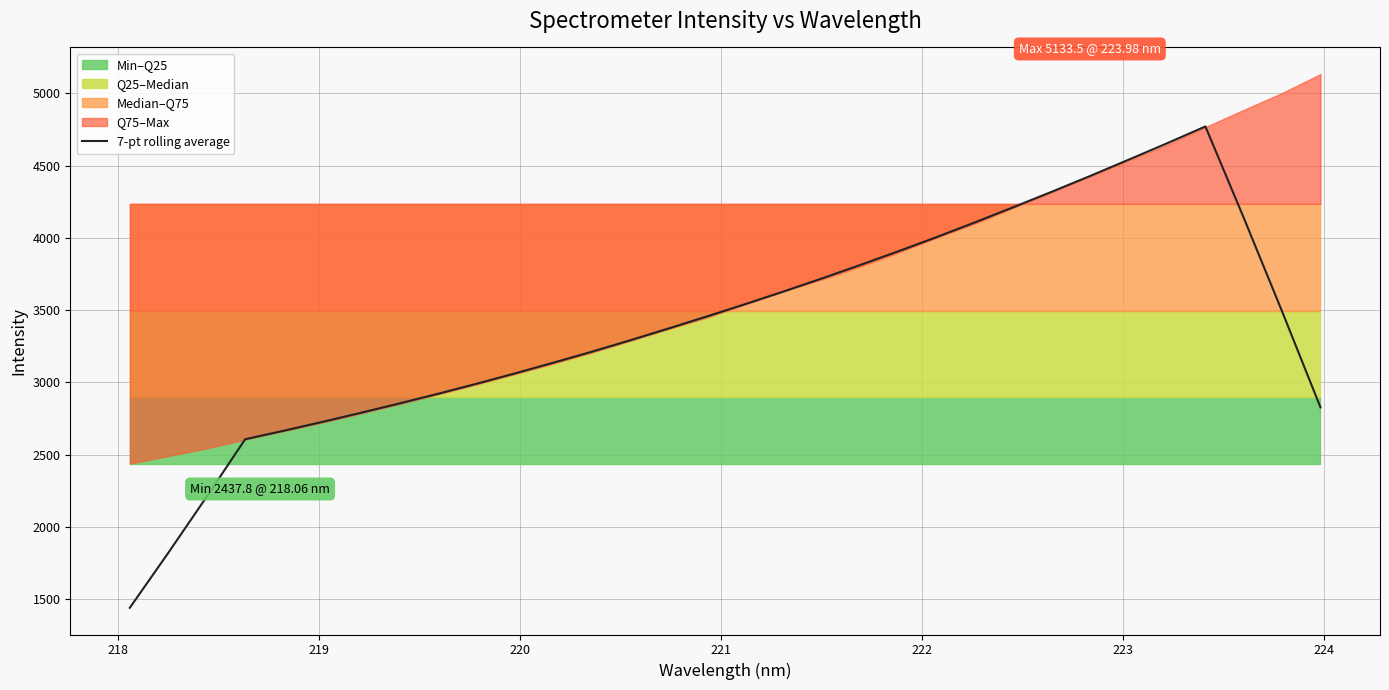

What is the difference between the second highest and second lowest values?

2834.8